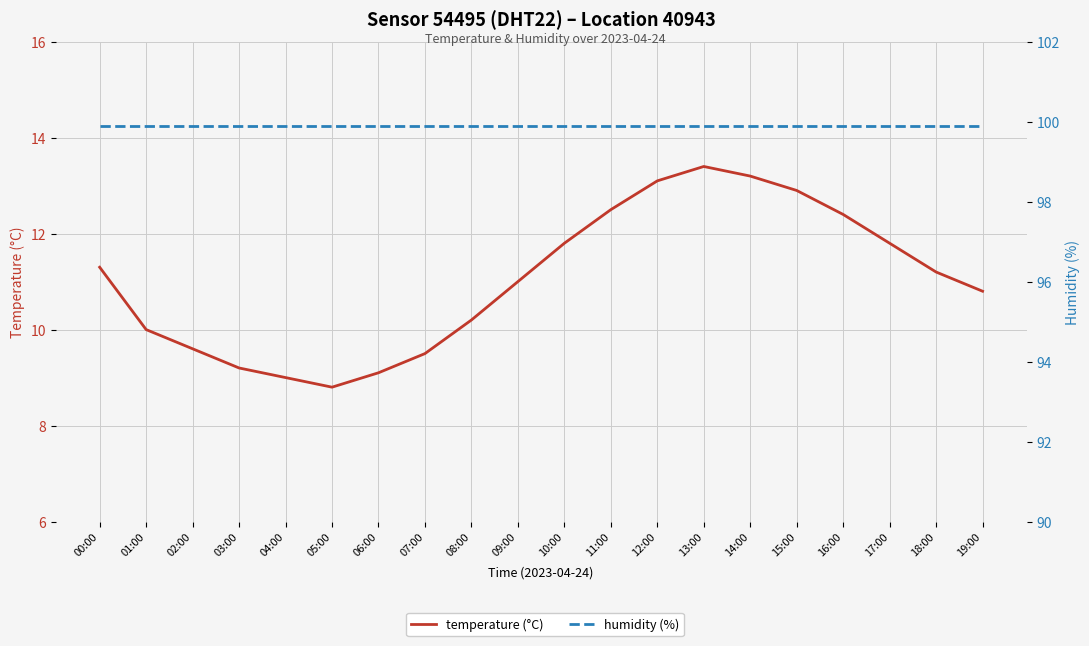

What is the total value across all series at 12:00?

113.0